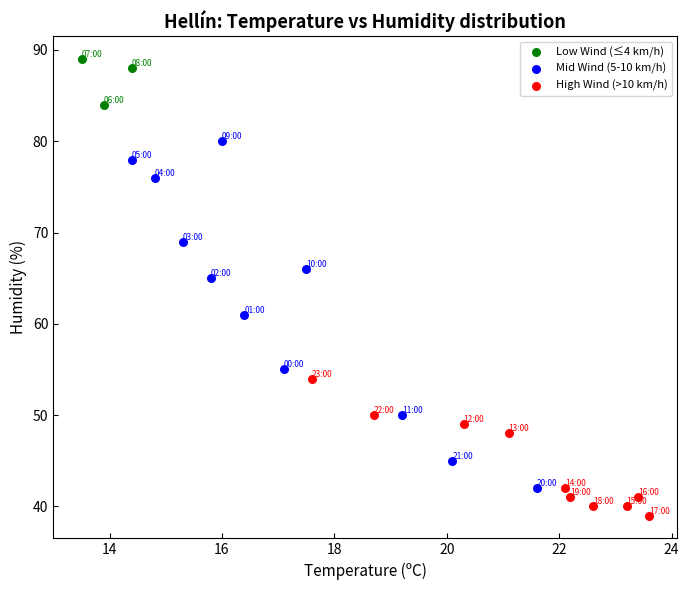

Which series contains the highest Y value?

Low Wind (≤4 km/h)